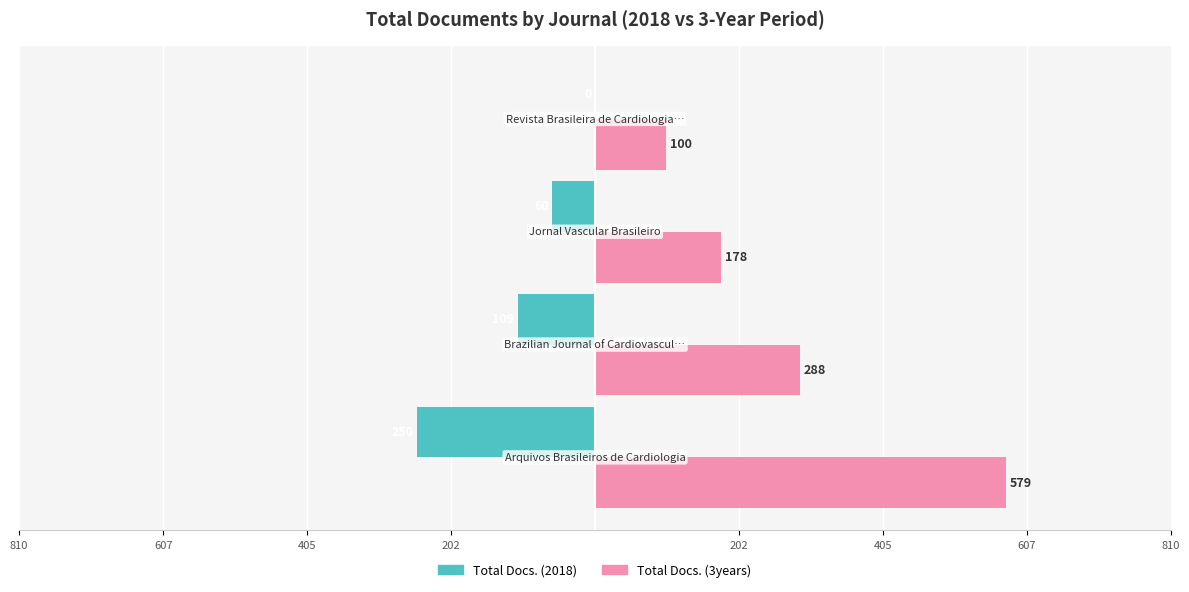

What is the value of the Total Docs. (3years) bar at the 3rd from the left?

178